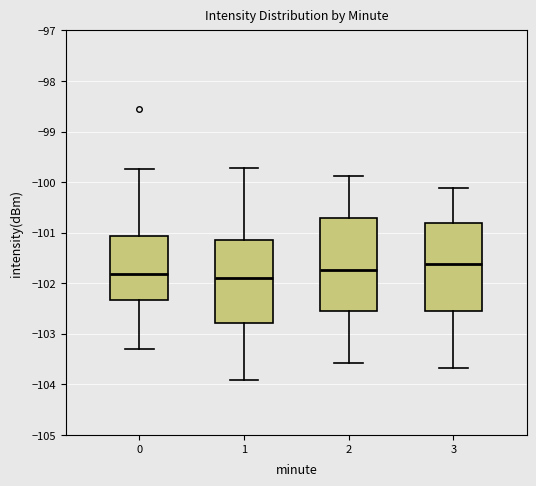

Where does the lower whisker of the box at x = 3 end on the y-axis? The values are not printed on the chart, so give them approximately, as read against the axis.

-103.7